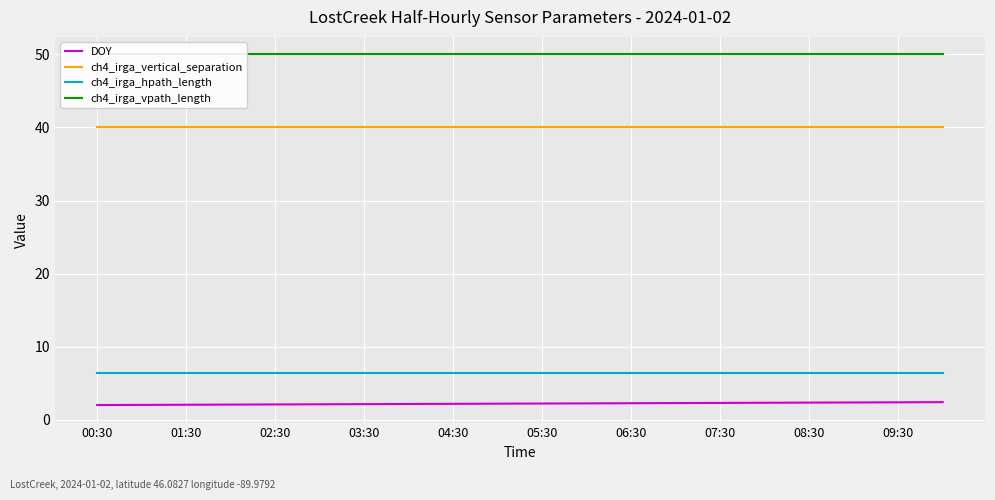

Reading right to left, what are all the values shown in this chart?

DOY: 2.4	2.4	2.4	2.4	2.3	2.3	2.3	2.3	2.2	2.2	2.2	2.2	2.2	2.1	2.1	2.1	2.1	2.1	2.0	2.0
ch4_irga_vertical_separation: 40.0	40.0	40.0	40.0	40.0	40.0	40.0	40.0	40.0	40.0	40.0	40.0	40.0	40.0	40.0	40.0	40.0	40.0	40.0	40.0
ch4_irga_hpath_length: 6.3	6.3	6.3	6.3	6.3	6.3	6.3	6.3	6.3	6.3	6.3	6.3	6.3	6.3	6.3	6.3	6.3	6.3	6.3	6.3
ch4_irga_vpath_length: 50.0	50.0	50.0	50.0	50.0	50.0	50.0	50.0	50.0	50.0	50.0	50.0	50.0	50.0	50.0	50.0	50.0	50.0	50.0	50.0